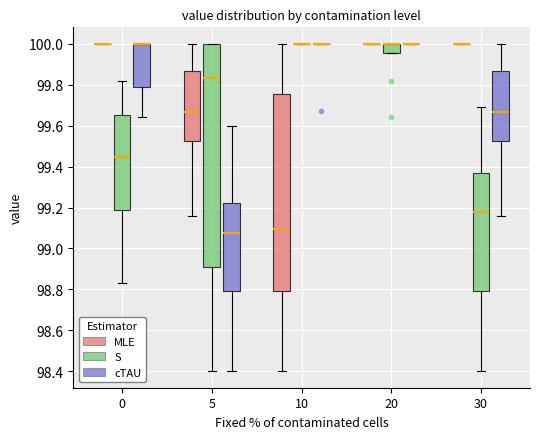

Which box is the tallest, from its lower edge to its upper edge?

5 (S)